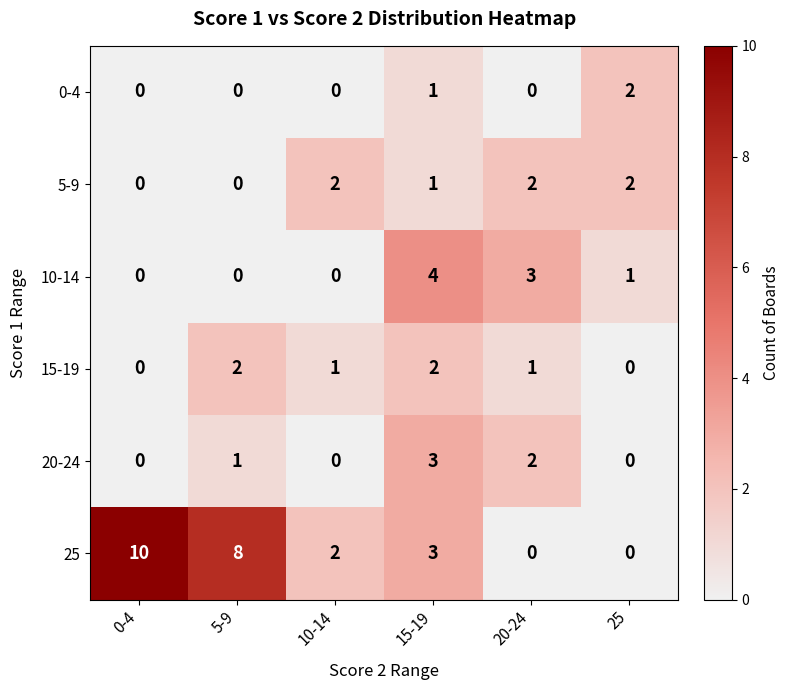

Which series has the largest total across all categories?

25